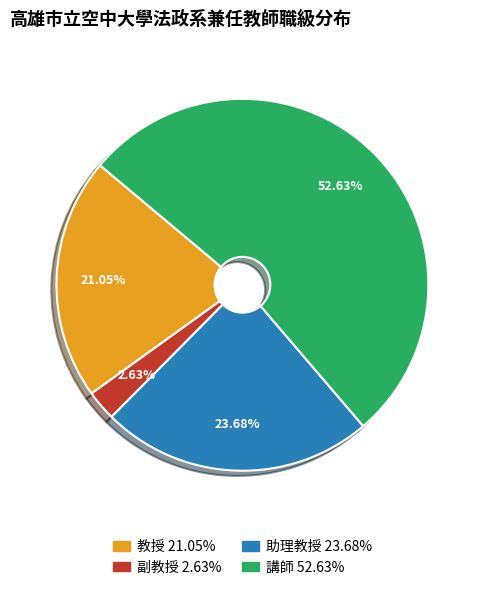

What is the total percentage of 講師 and 教授?

73.7%